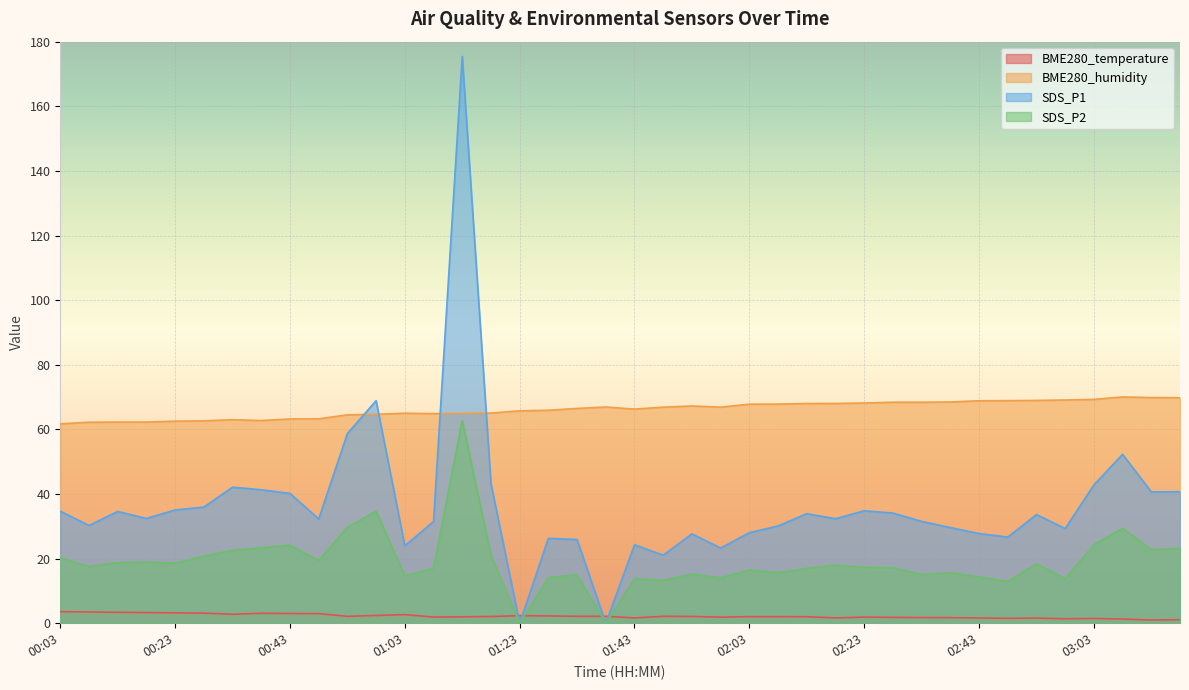

True or false: SDS_P2 and SDS_P1 intersect in this chart.

False